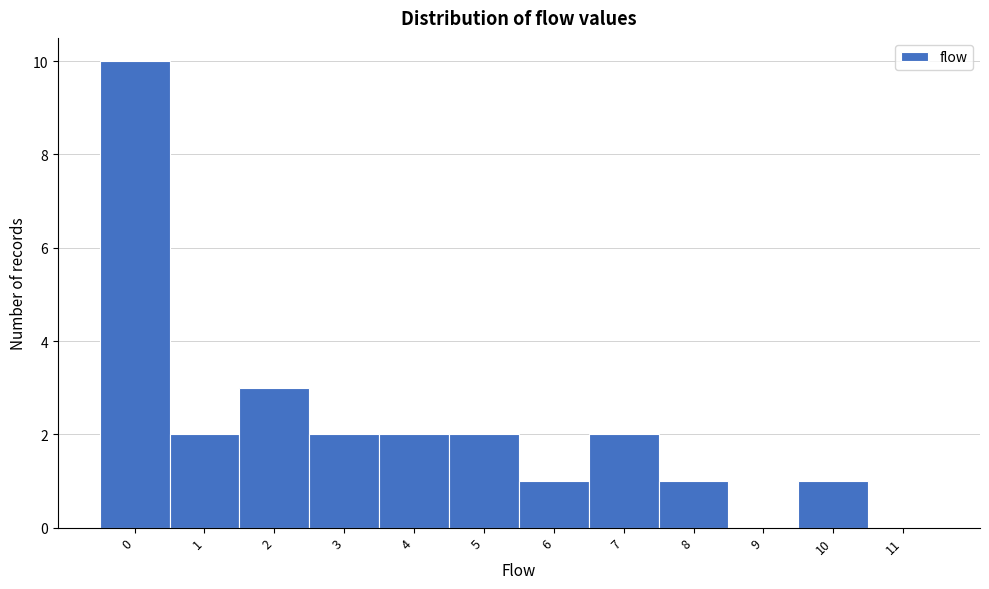

Reading left to right, transcribe this chart: for each bar, give the range it covers on the x-axis and its height. The values are not printed on the chart, so give them approximately, as read against the axis.

-0.5 to 0.5: 10
0.5 to 1.5: 2
1.5 to 2.5: 3
2.5 to 3.5: 2
3.5 to 4.5: 2
4.5 to 5.5: 2
5.5 to 6.5: 1
6.5 to 7.5: 2
7.5 to 8.5: 1
8.5 to 9.5: 0
9.5 to 10.5: 1
10.5 to 11.5: 0